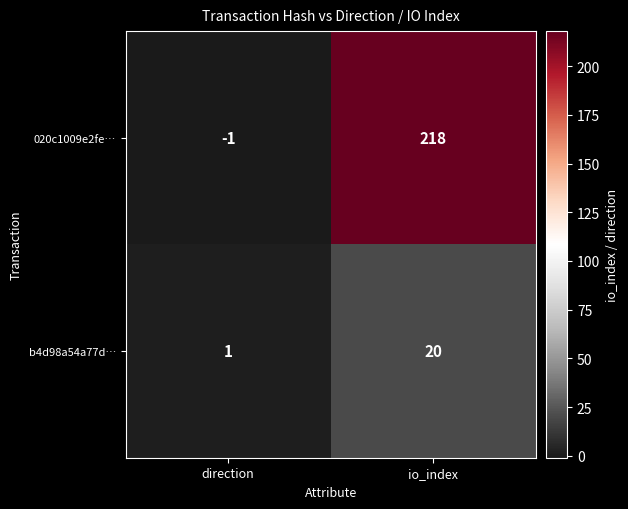

Is it true that 020c1009e2fe… equals -2 at direction?

False